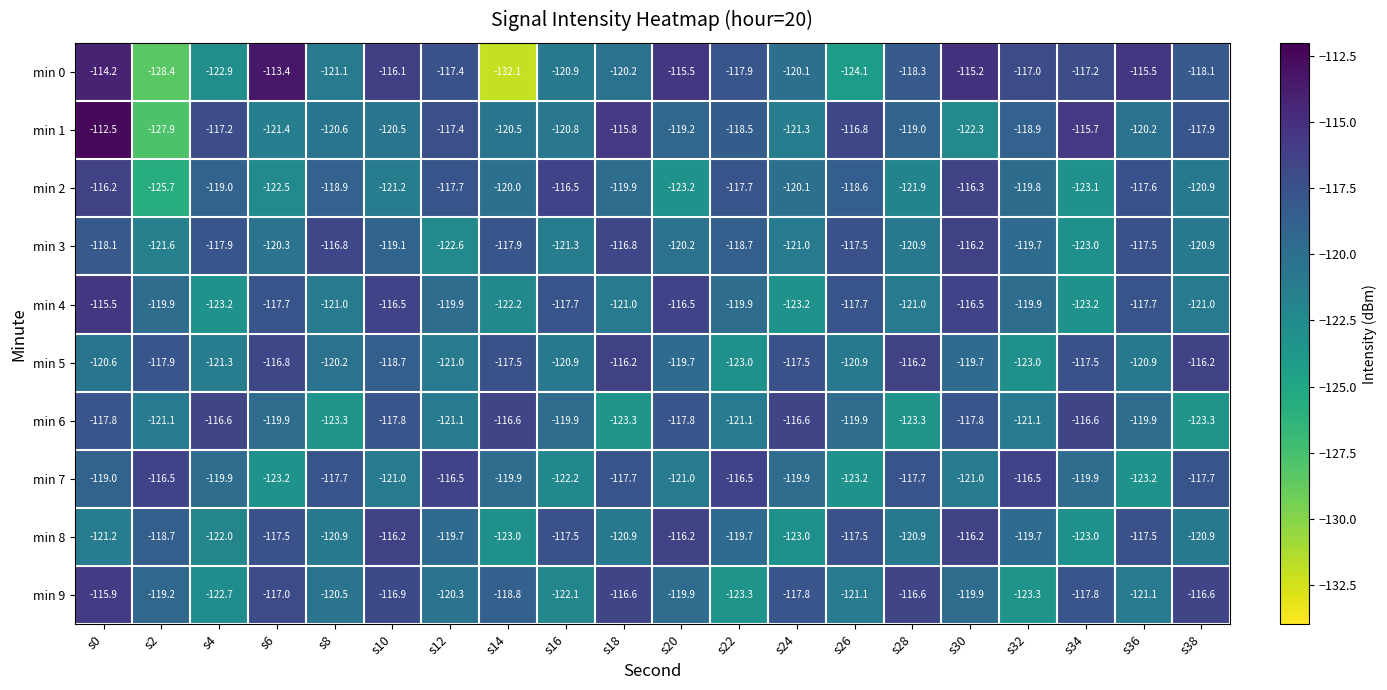

What is the average value of the min 5 series?

-119.3